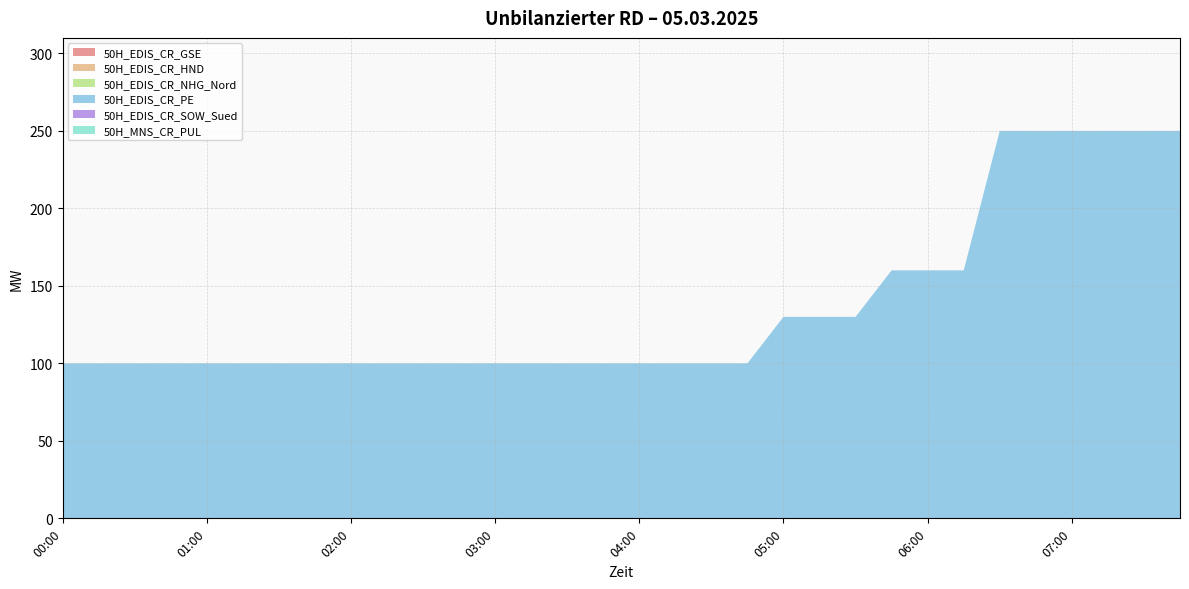

Reading left to right, what are all the values shown in this chart?

50H_EDIS_CR_GSE: 00:00=0	00:15=0	00:30=0	00:45=0	01:00=0	01:15=0	01:30=0	01:45=0	02:00=0	02:15=0	02:30=0	02:45=0	03:00=0	03:15=0	03:30=0	03:45=0	04:00=0	04:15=0	04:30=0	04:45=0	05:00=0	05:15=0	05:30=0	05:45=0	06:00=0	06:15=0	06:30=0	06:45=0	07:00=0	07:15=0	07:30=0	07:45=0
50H_EDIS_CR_HND: 00:00=0	00:15=0	00:30=0	00:45=0	01:00=0	01:15=0	01:30=0	01:45=0	02:00=0	02:15=0	02:30=0	02:45=0	03:00=0	03:15=0	03:30=0	03:45=0	04:00=0	04:15=0	04:30=0	04:45=0	05:00=0	05:15=0	05:30=0	05:45=0	06:00=0	06:15=0	06:30=0	06:45=0	07:00=0	07:15=0	07:30=0	07:45=0
50H_EDIS_CR_NHG_Nord: 00:00=0	00:15=0	00:30=0	00:45=0	01:00=0	01:15=0	01:30=0	01:45=0	02:00=0	02:15=0	02:30=0	02:45=0	03:00=0	03:15=0	03:30=0	03:45=0	04:00=0	04:15=0	04:30=0	04:45=0	05:00=0	05:15=0	05:30=0	05:45=0	06:00=0	06:15=0	06:30=0	06:45=0	07:00=0	07:15=0	07:30=0	07:45=0
50H_EDIS_CR_PE: 00:00=100	00:15=100	00:30=100	00:45=100	01:00=100	01:15=100	01:30=100	01:45=100	02:00=100	02:15=100	02:30=100	02:45=100	03:00=100	03:15=100	03:30=100	03:45=100	04:00=100	04:15=100	04:30=100	04:45=100	05:00=130	05:15=130	05:30=130	05:45=160	06:00=160	06:15=160	06:30=250	06:45=250	07:00=250	07:15=250	07:30=250	07:45=250
50H_EDIS_CR_SOW_Sued: 00:00=0	00:15=0	00:30=0	00:45=0	01:00=0	01:15=0	01:30=0	01:45=0	02:00=0	02:15=0	02:30=0	02:45=0	03:00=0	03:15=0	03:30=0	03:45=0	04:00=0	04:15=0	04:30=0	04:45=0	05:00=0	05:15=0	05:30=0	05:45=0	06:00=0	06:15=0	06:30=0	06:45=0	07:00=0	07:15=0	07:30=0	07:45=0
50H_MNS_CR_PUL: 00:00=0	00:15=0	00:30=0	00:45=0	01:00=0	01:15=0	01:30=0	01:45=0	02:00=0	02:15=0	02:30=0	02:45=0	03:00=0	03:15=0	03:30=0	03:45=0	04:00=0	04:15=0	04:30=0	04:45=0	05:00=0	05:15=0	05:30=0	05:45=0	06:00=0	06:15=0	06:30=0	06:45=0	07:00=0	07:15=0	07:30=0	07:45=0